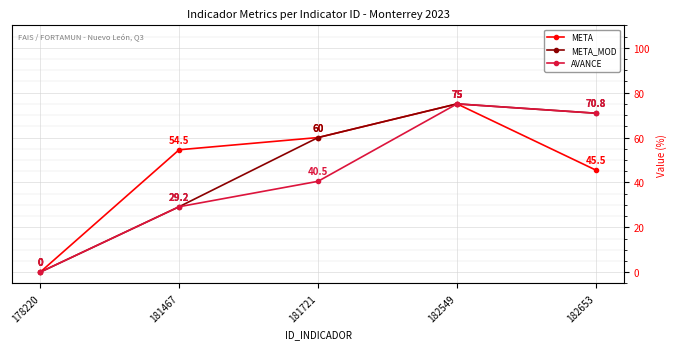

True or false: AVANCE has more than 0 interior local peaks.

True